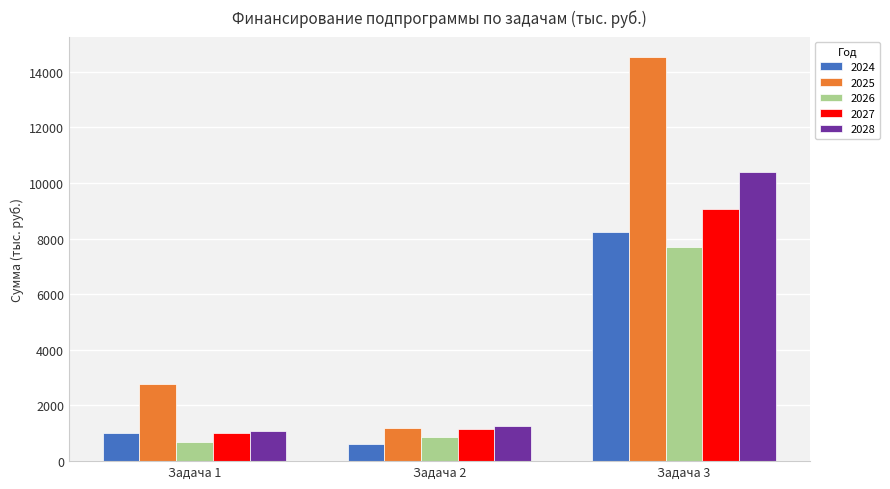

What is the total value across all series at Задача 1?

6568.1